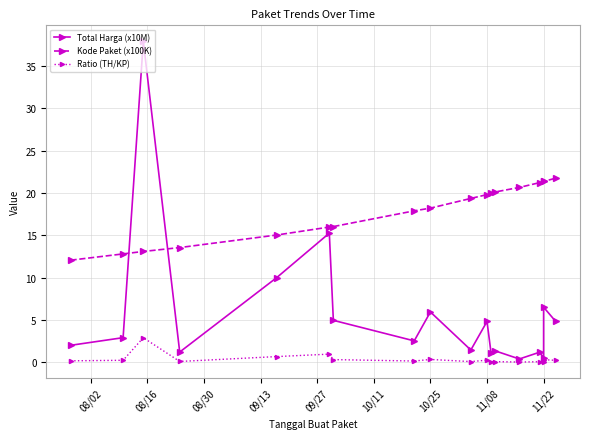

Rank the series by their maximum value, from highest to lowest.

Total Harga (x10M), Kode Paket (x100K), Ratio (TH/KP)